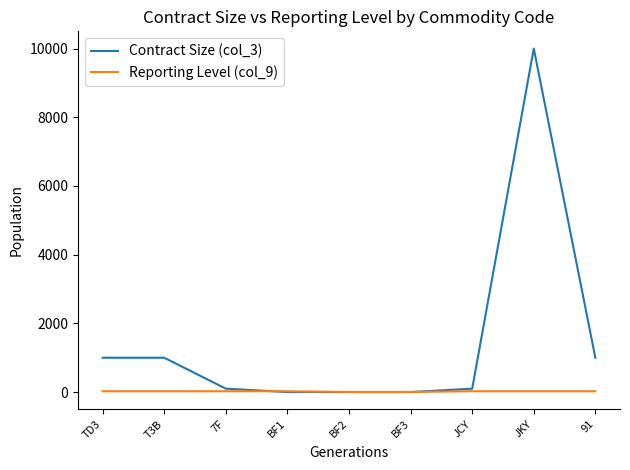

Which series has the largest total across all categories?

Contract Size (col_3)